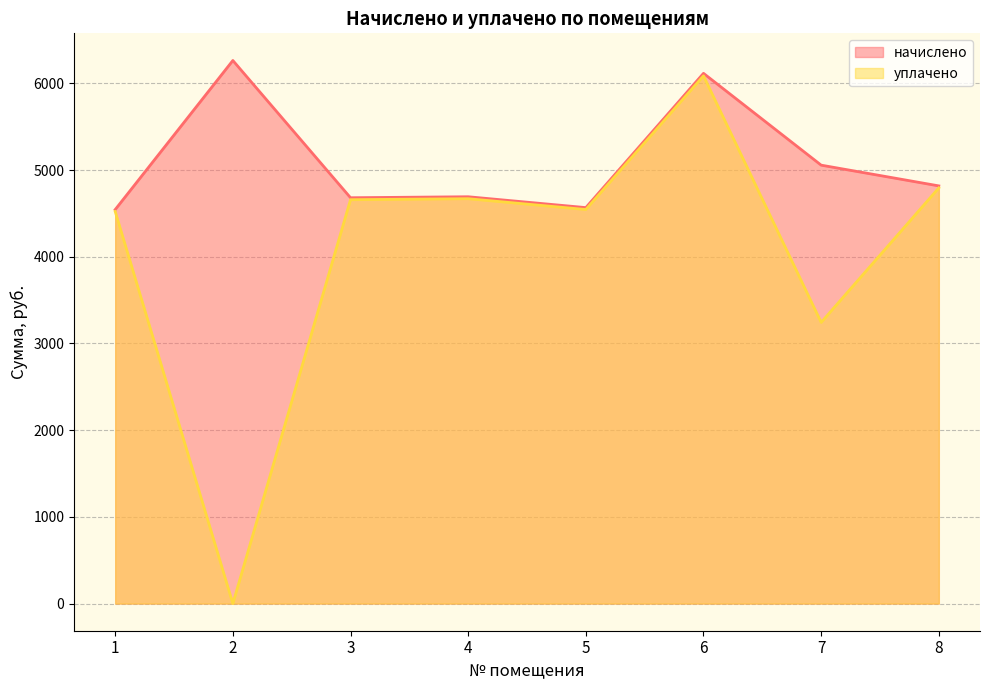

Reading right to left, extract all data points from this chart.

начислено: 8=4817.2	7=5056.3	6=6115.3	5=4566.6	4=4691.9	3=4680.5	2=6263.4	1=4543.8
уплачено: 8=4793.9	7=3242.7	6=6085.8	5=4544.5	4=4669.2	3=4657.9	2=0.0	1=4521.9